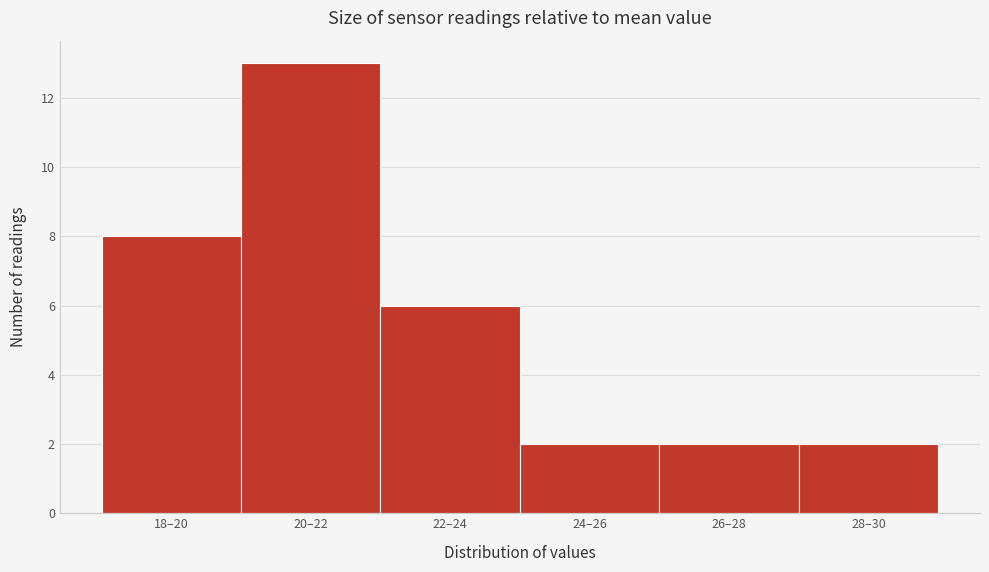

Reading left to right, transcribe all the data shown in this chart.

18–20=8	20–22=13	22–24=6	24–26=2	26–28=2	28–30=2